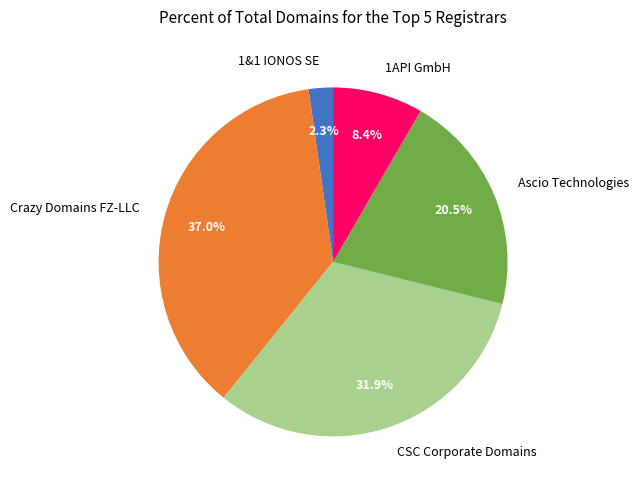

Which slice is the largest?

Crazy Domains FZ-LLC